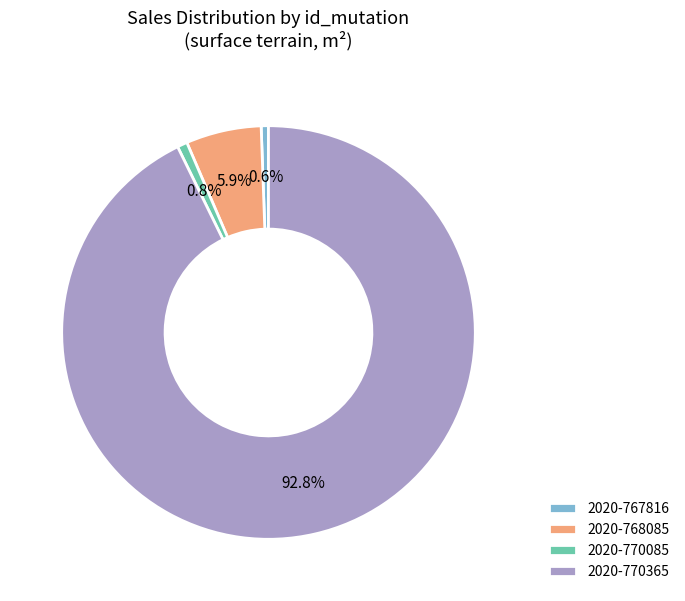

How much of the chart is everything except 2020-768085?

94.1%